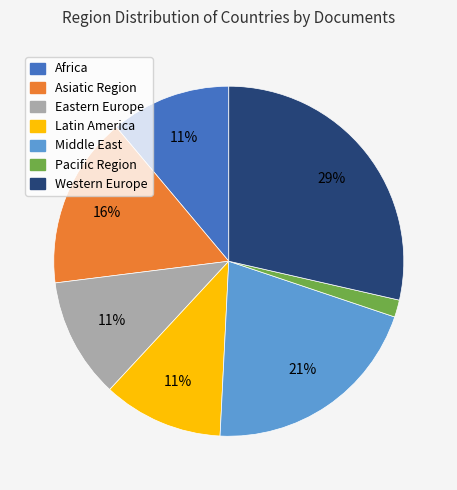

Is there a majority slice in this chart?

No